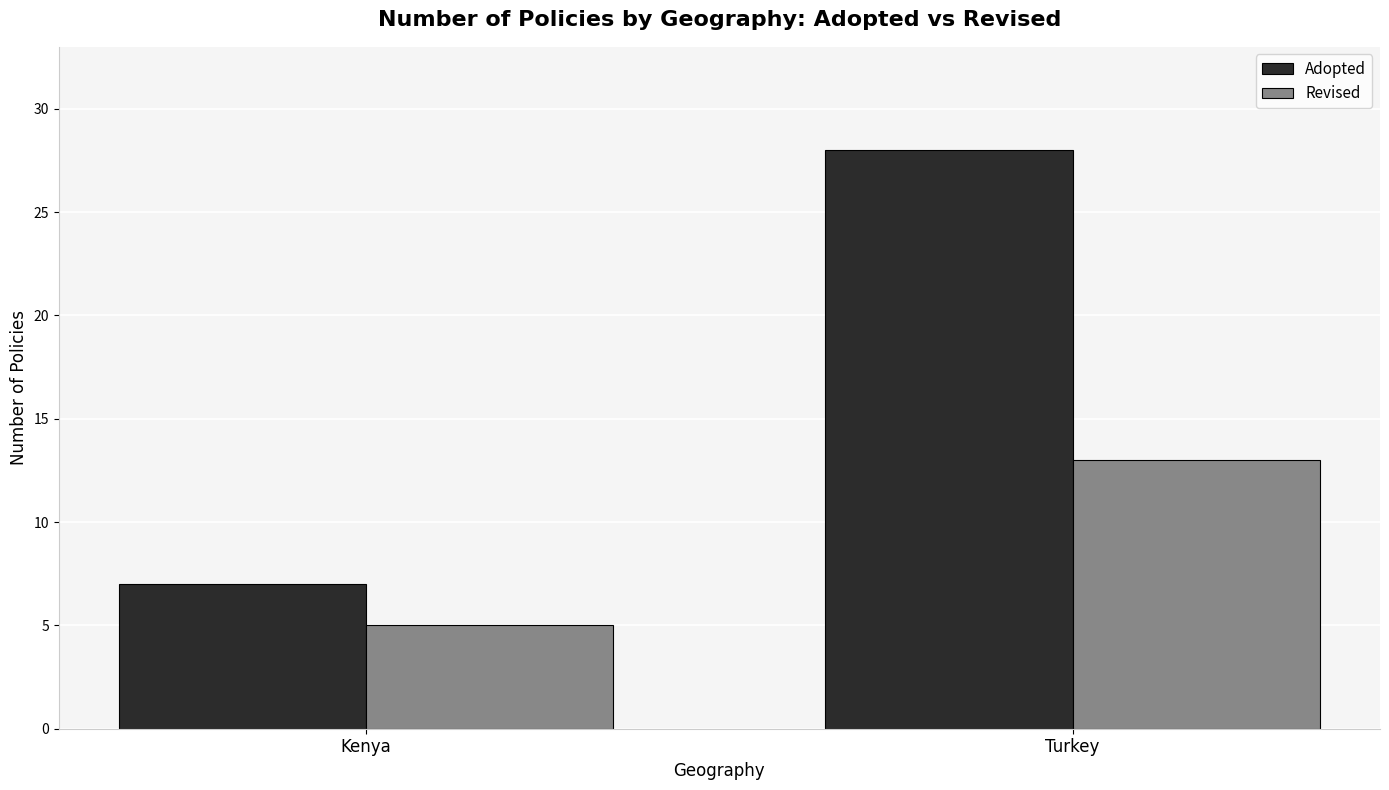

What is the label of the 2nd bar from the left?

Turkey